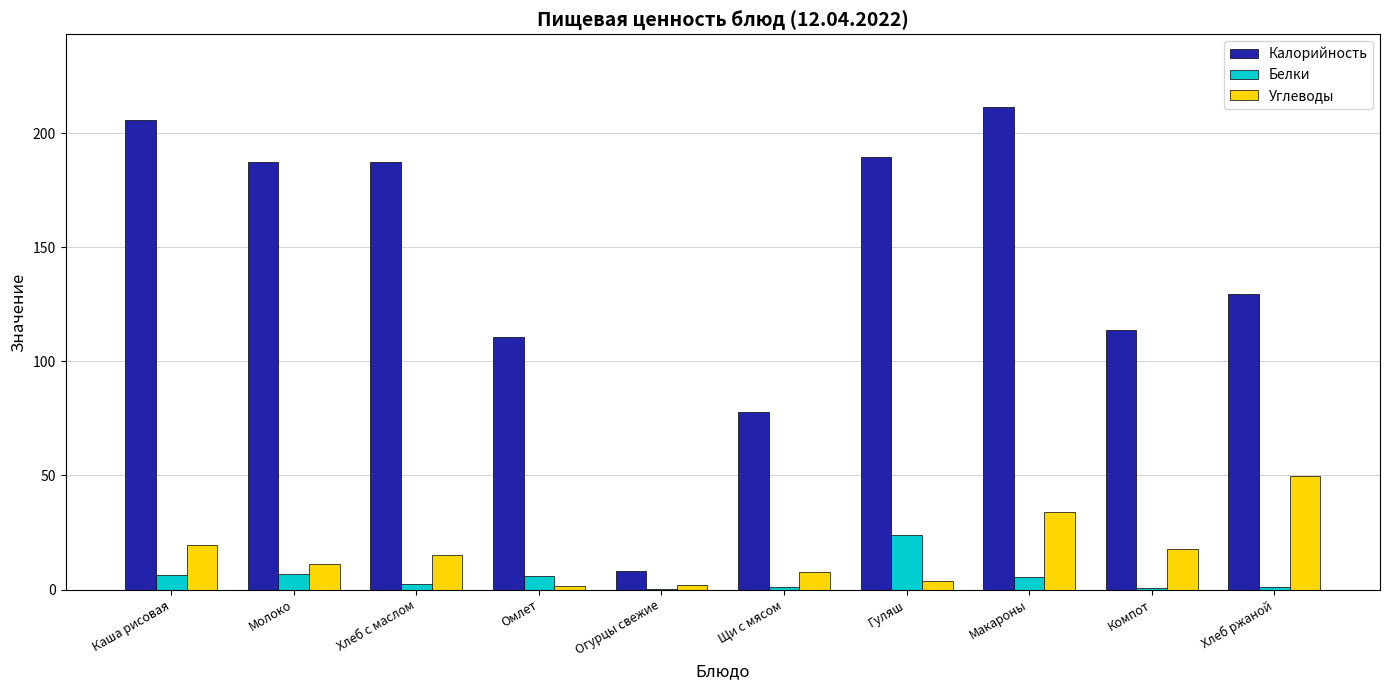

Does the chart contain stacked bars?

No